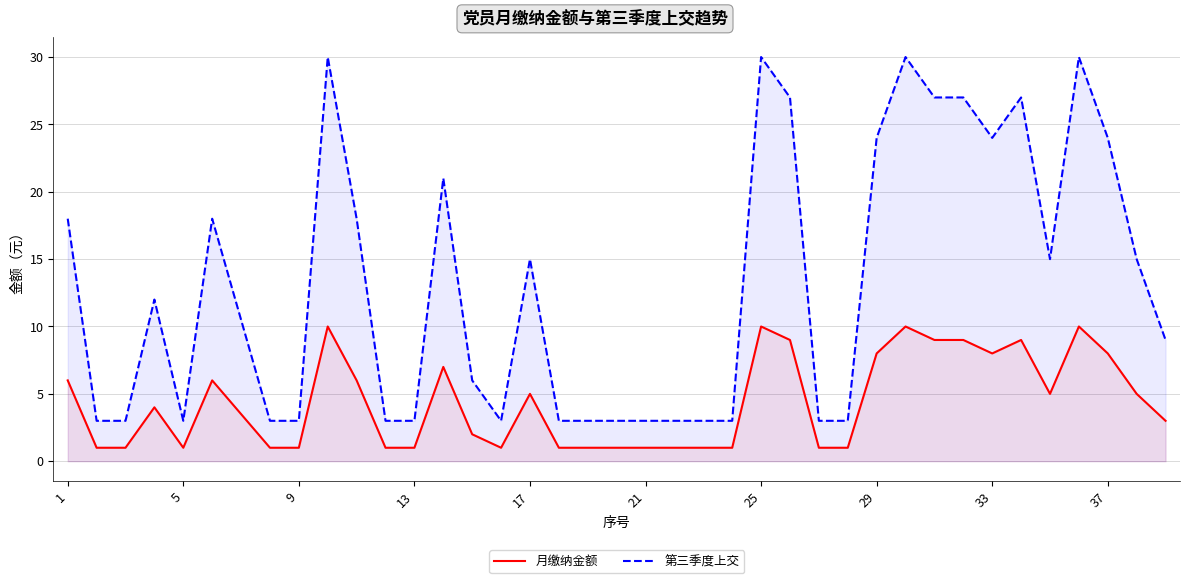

The 第三季度上交 series shows 1.0 at 21. True or false?

False